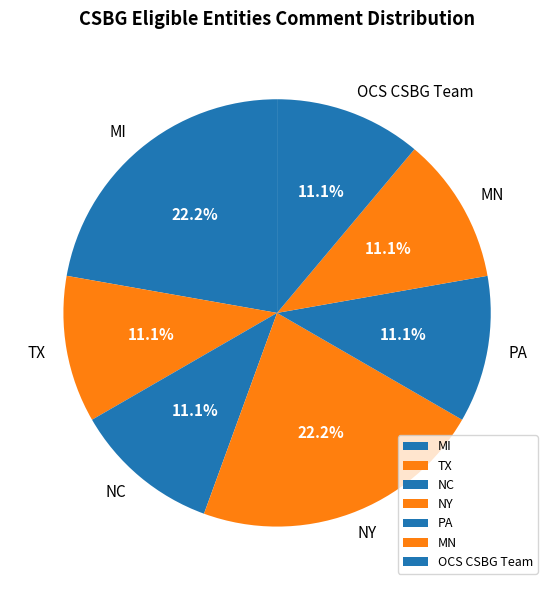

Combined, do MI and TX account for over 50%?

No